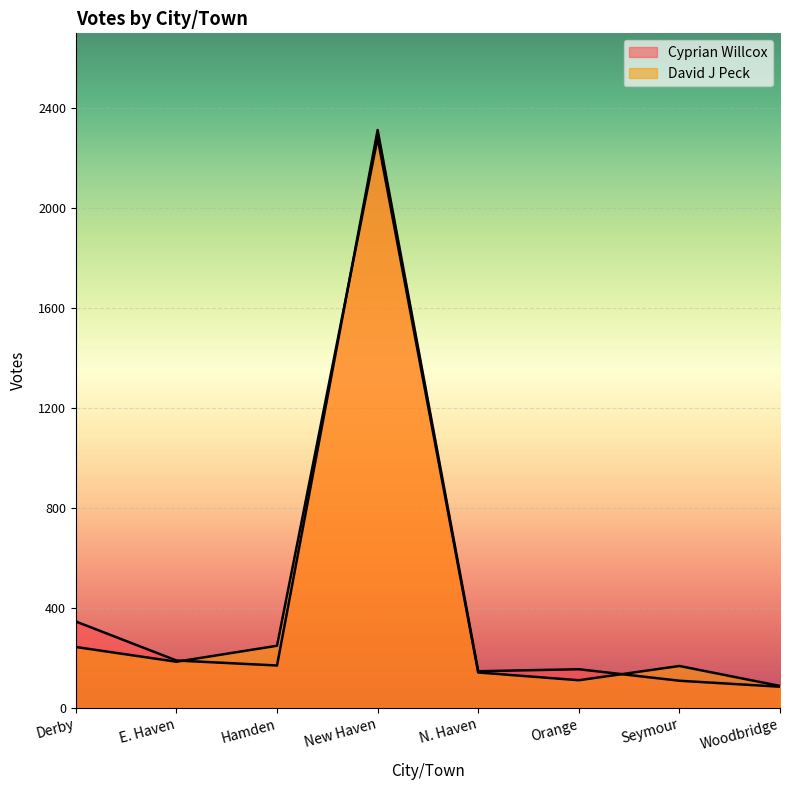

After their last crossing, which series has the higher values: David J Peck or Cyprian Willcox?

David J Peck